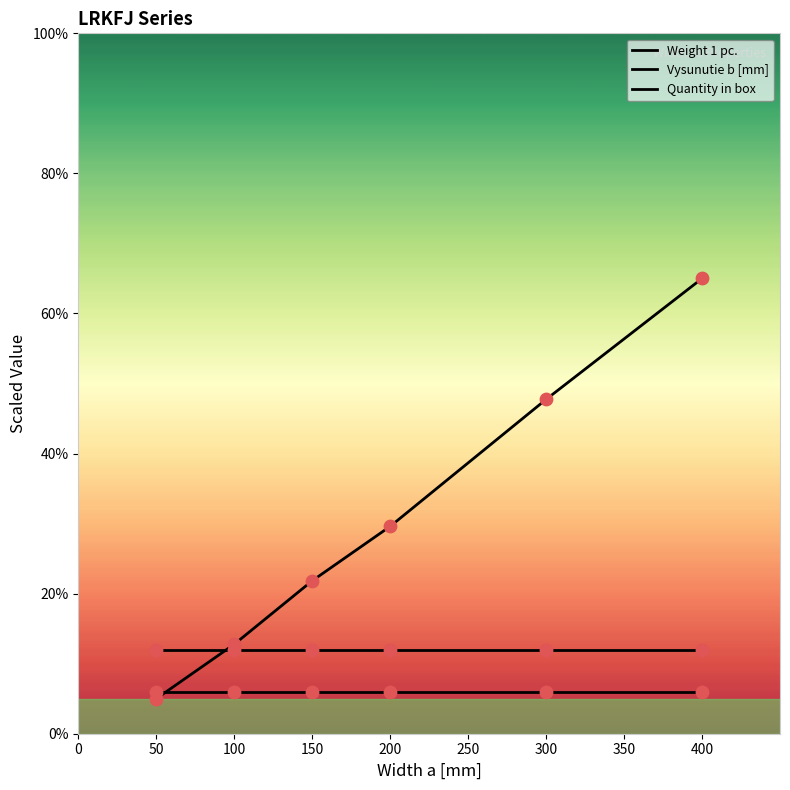

Which series contains the lowest Y value?

Weight 1 pc.